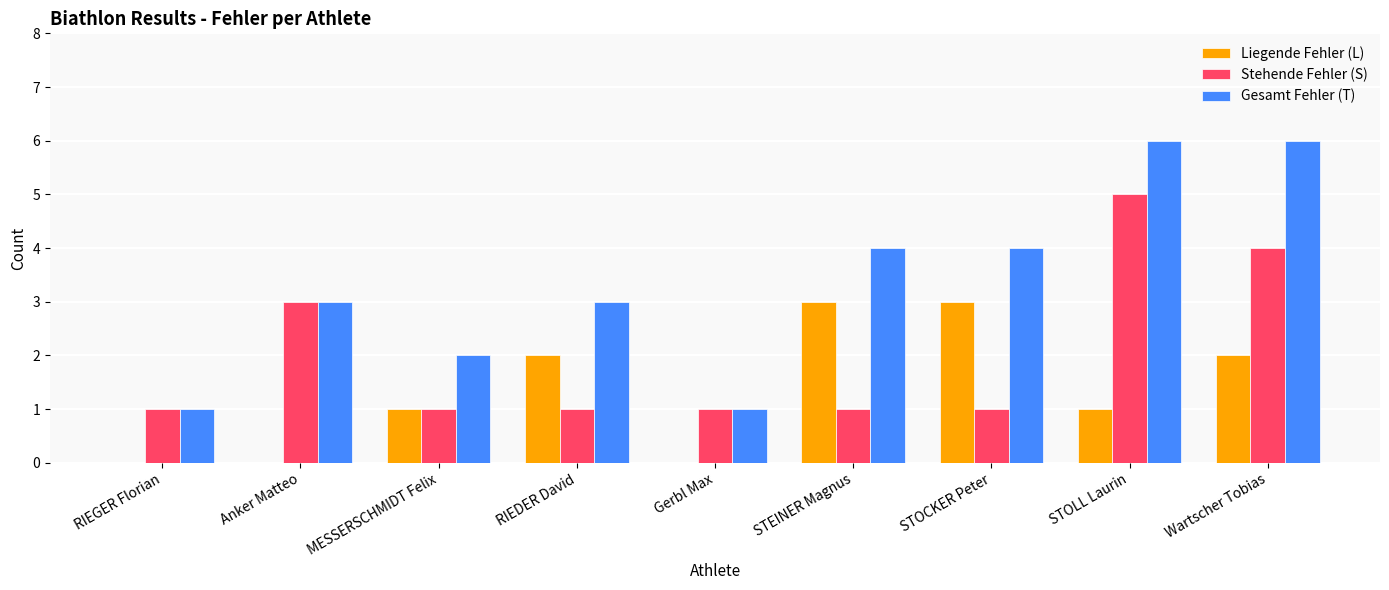

What is the total value across all series at STOCKER Peter?

8